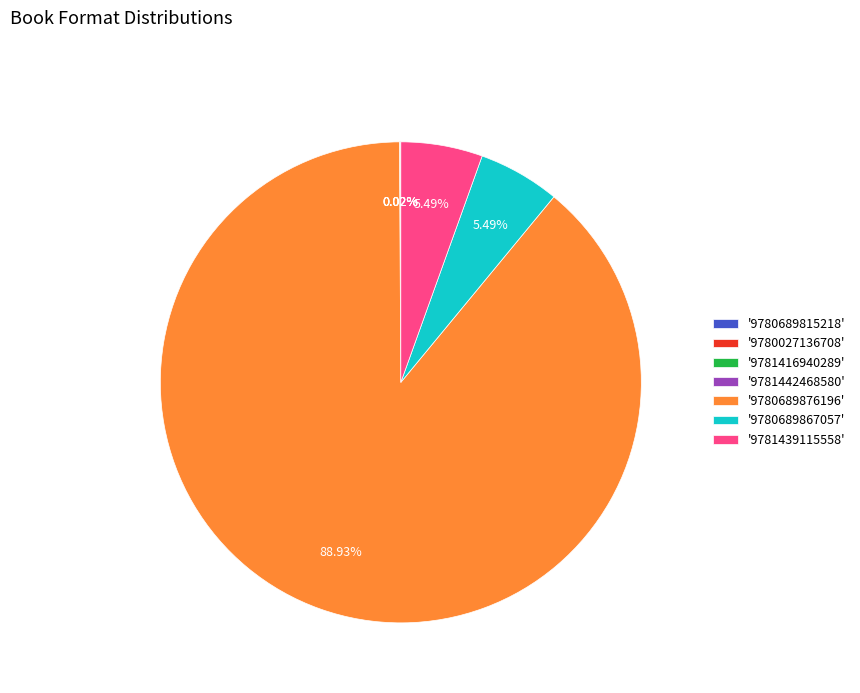

Is there any slice that represents more than half of the pie?

Yes